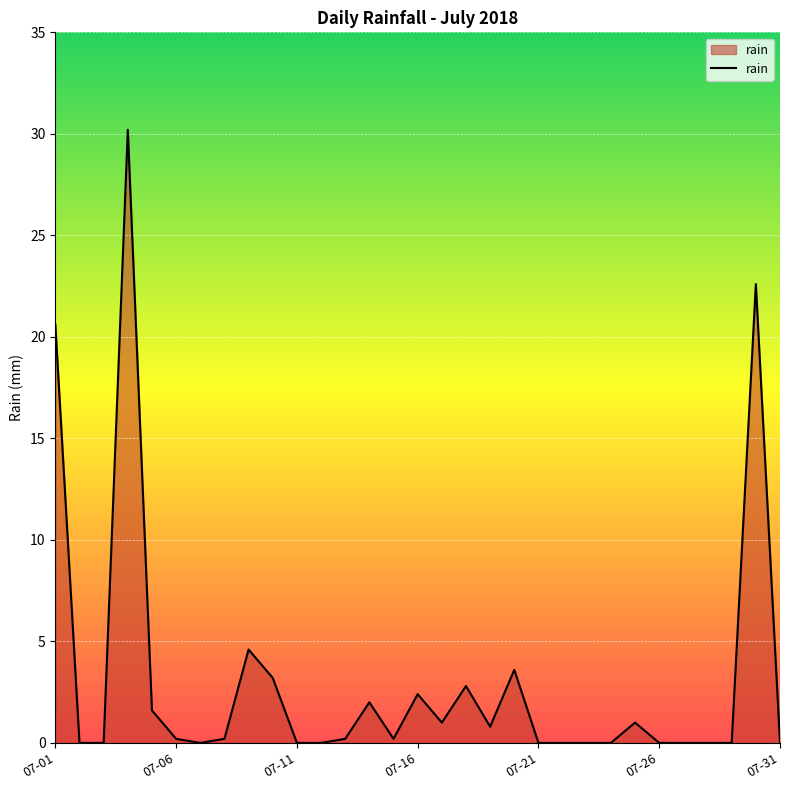

What is the greatest value displayed?

30.2